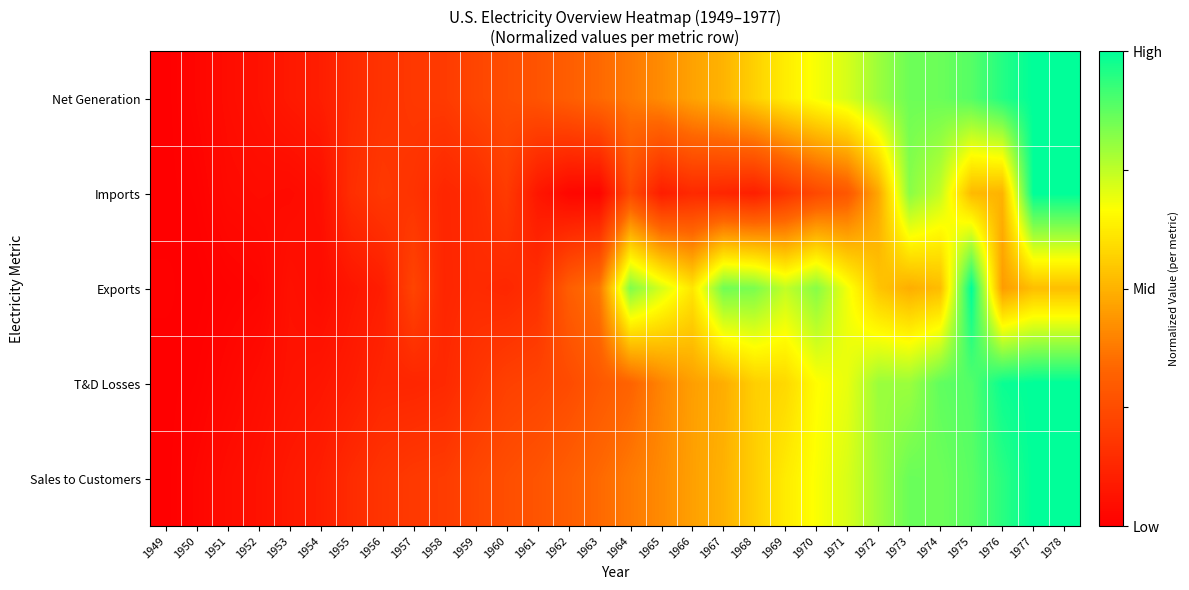

At how many categories does at least one series exceed 0?

30